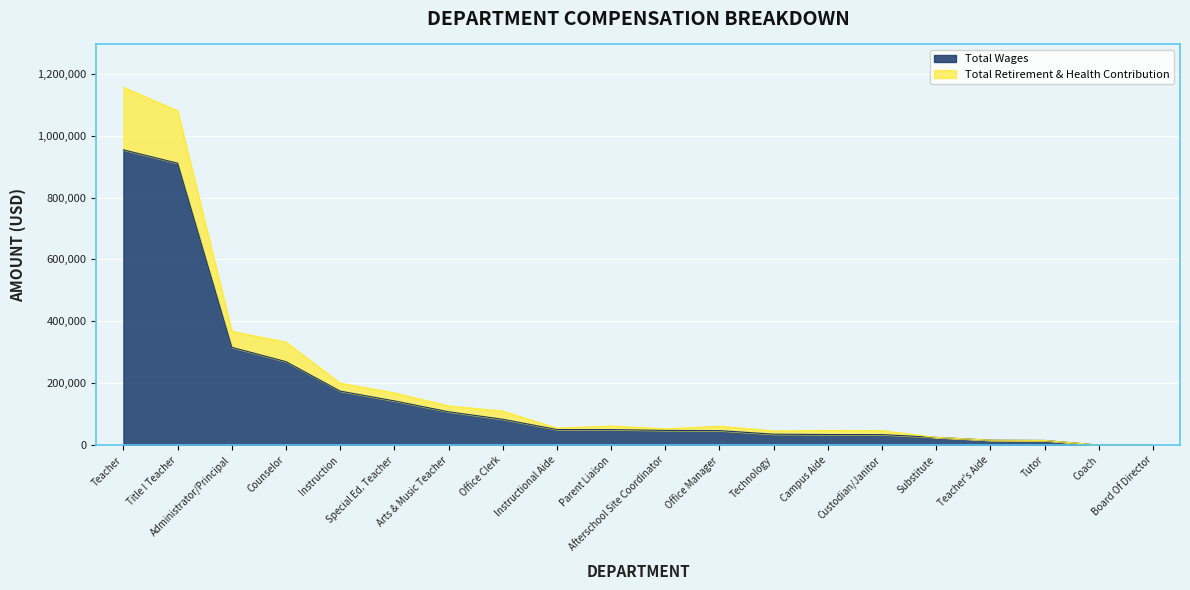

Does the chart display data point markers on the line(s)?

No